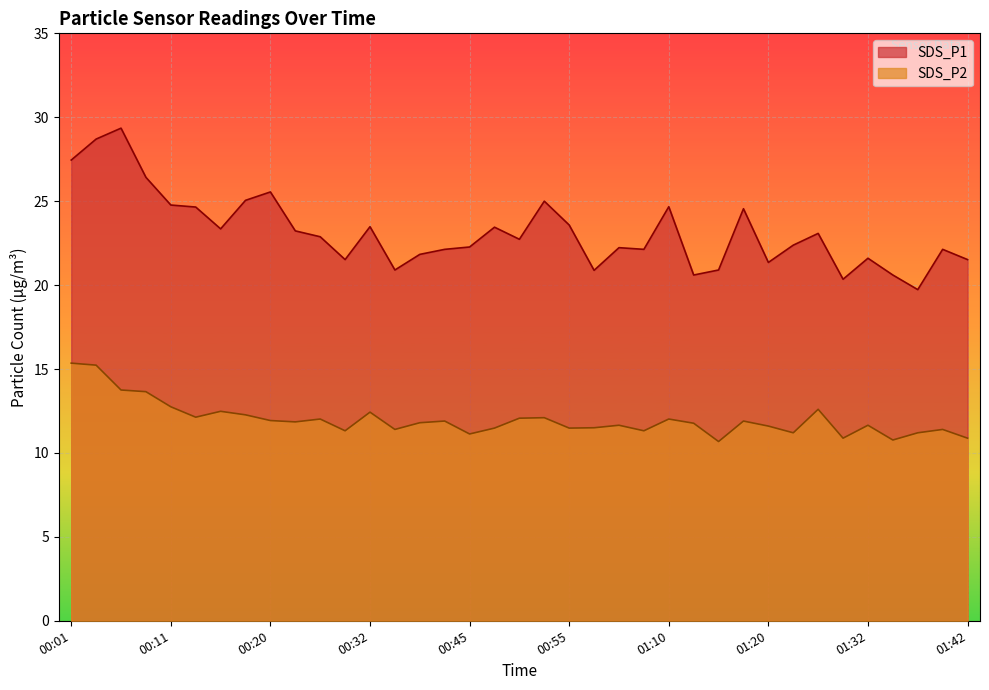

At how many categories does at least one series exceed 23?

17